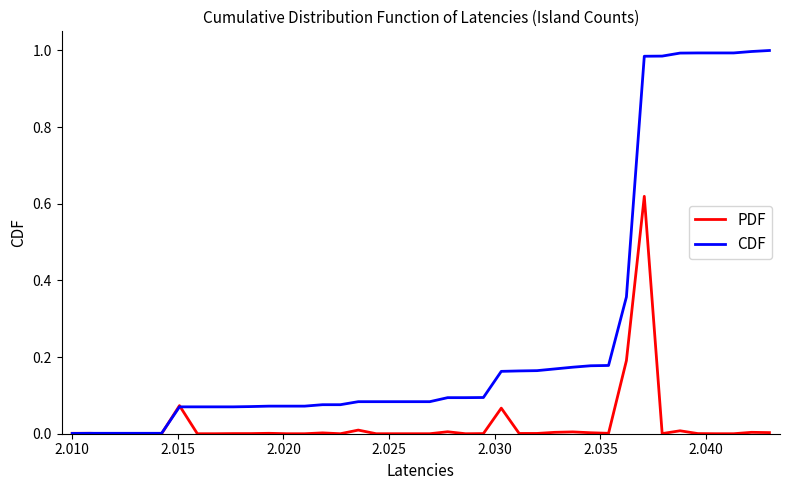

Which series has the largest total across all categories?

CDF